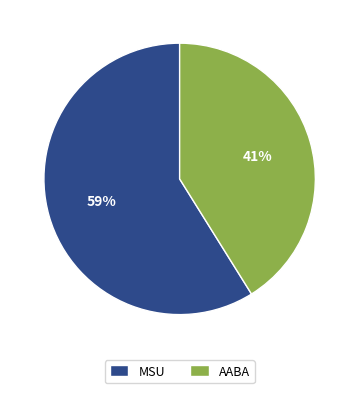

True or false: AABA accounts for 41% of the total.

True